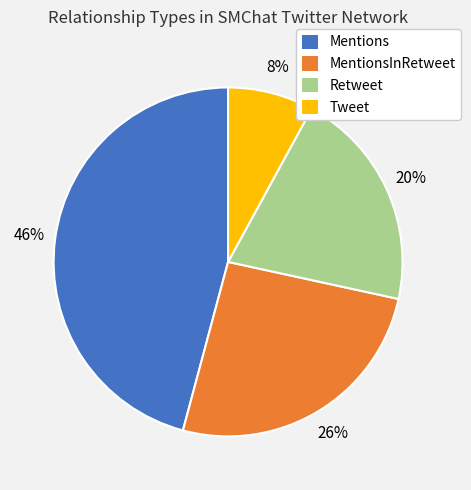

To the nearest percent, what portion does Tweet represent?

8%